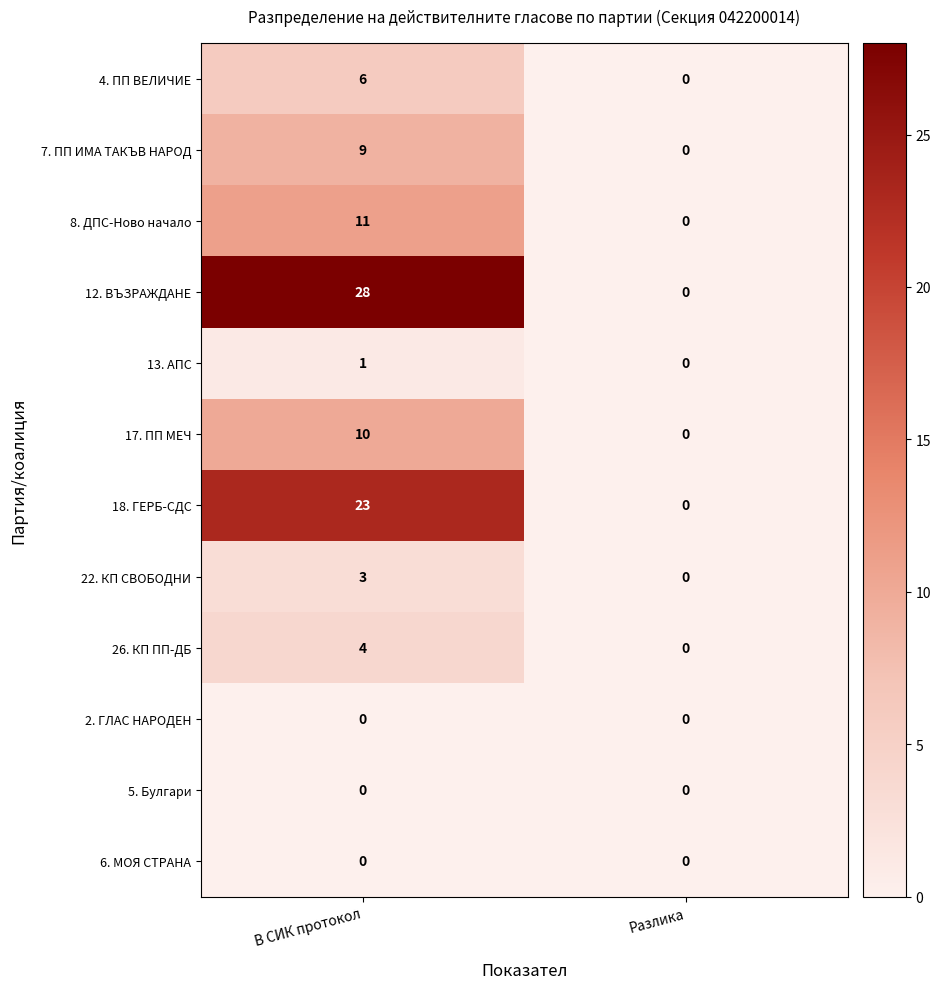

How many series are shown in this chart?

12